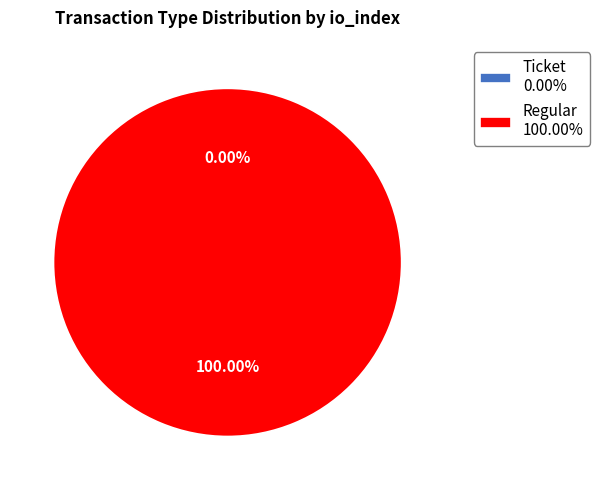

The Ticket slice represents 14% of the pie. True or false?

False